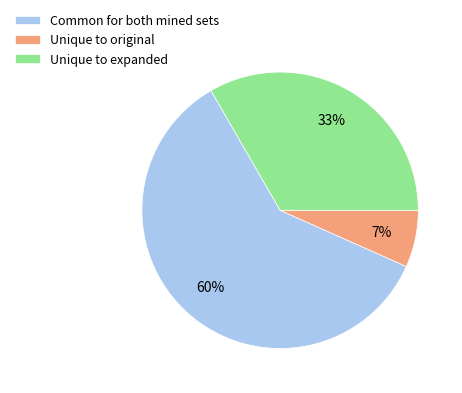

How many slices are in this pie chart?

3